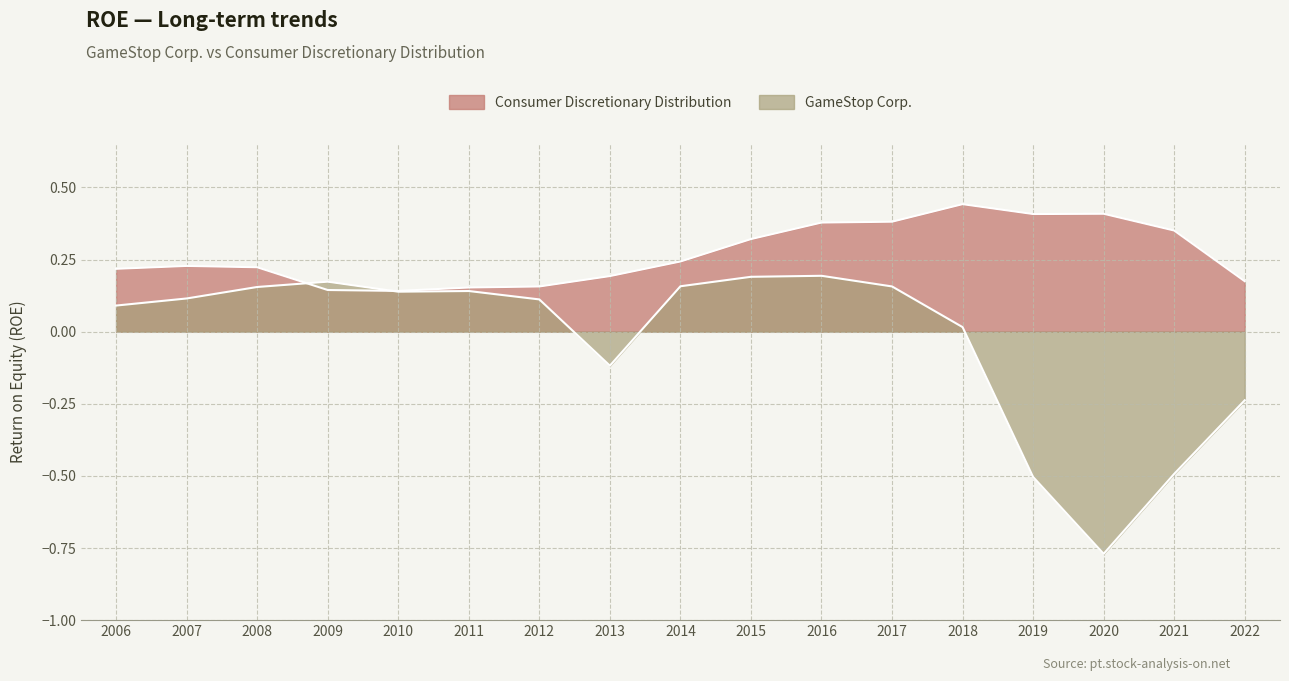

True or false: Consumer Discretionary Distribution has a value of 0.2 at 2011.

False